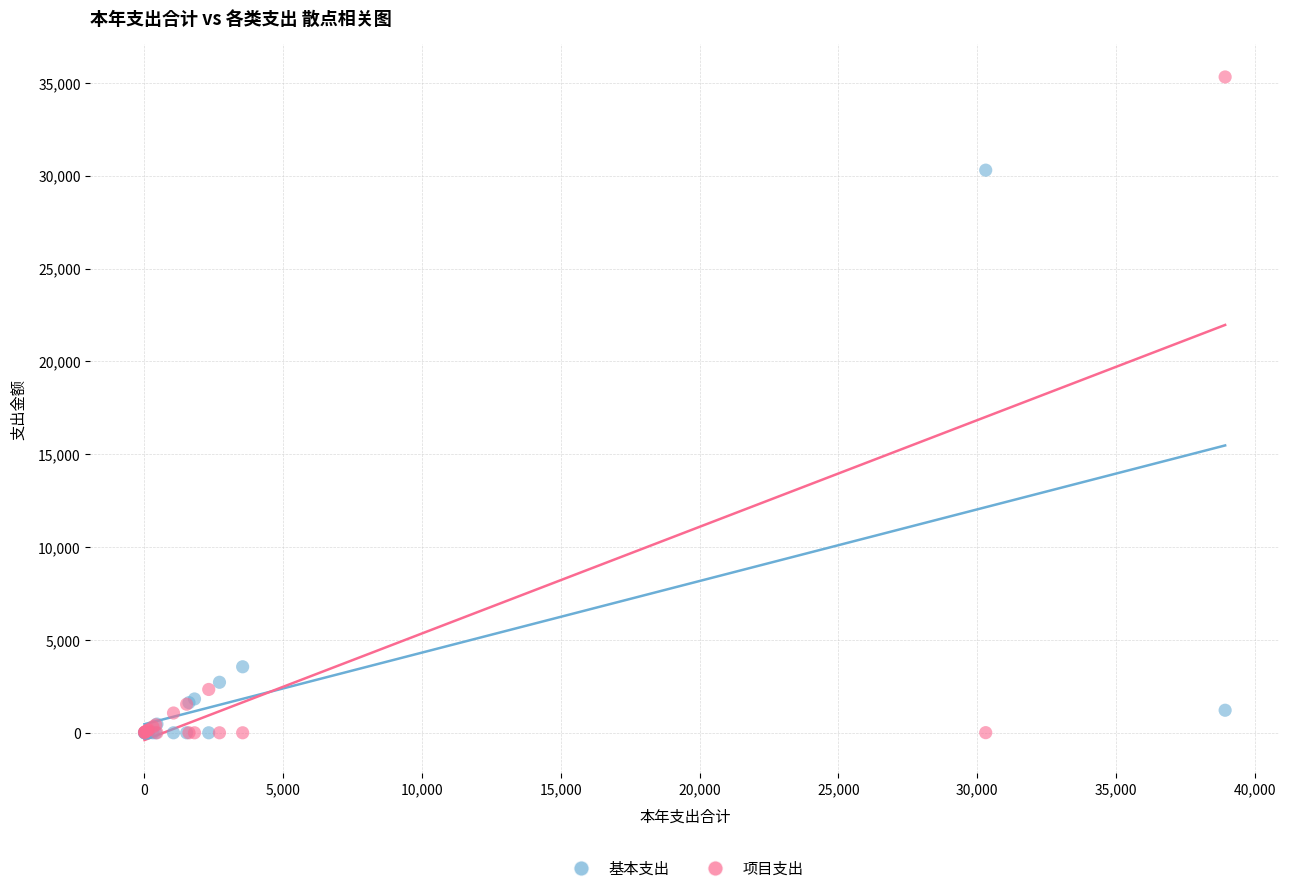

In the 项目支出 series, what Y value is closest to 17657?

2332.7